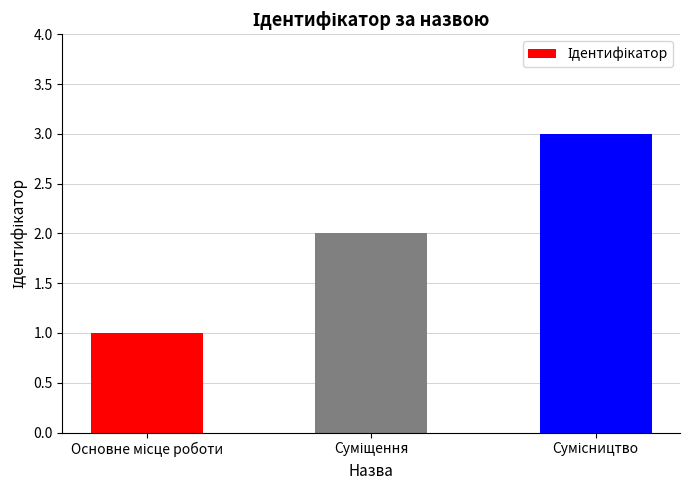

What is the maximum value shown in the chart?

3